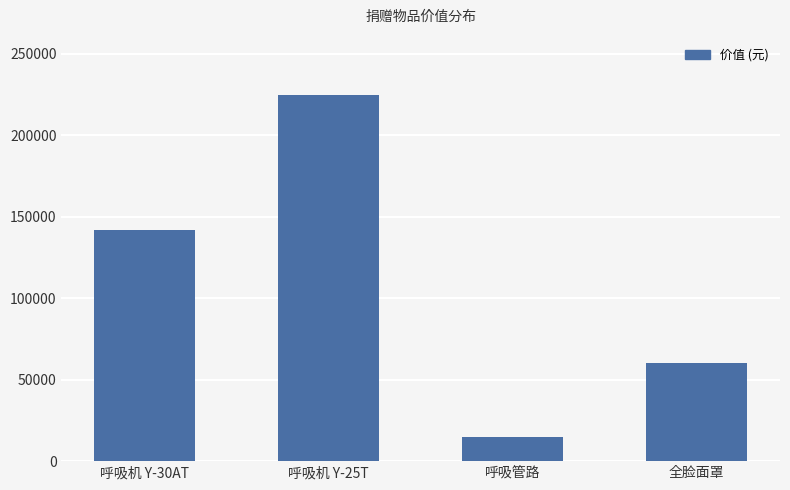

Where is the data nearest to the value 119982?

呼吸机 Y-30AT